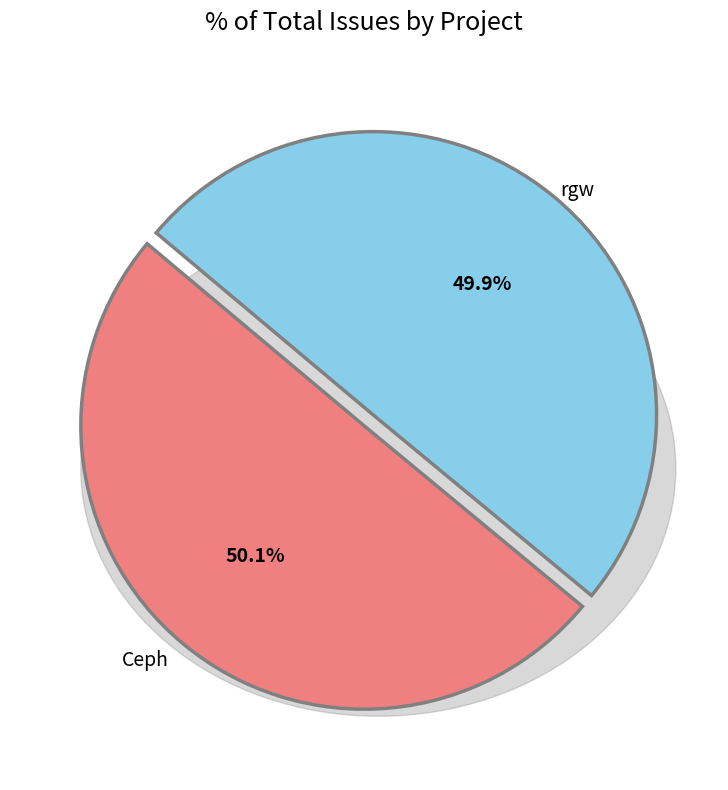

Combined, do Ceph and rgw account for over 50%?

Yes